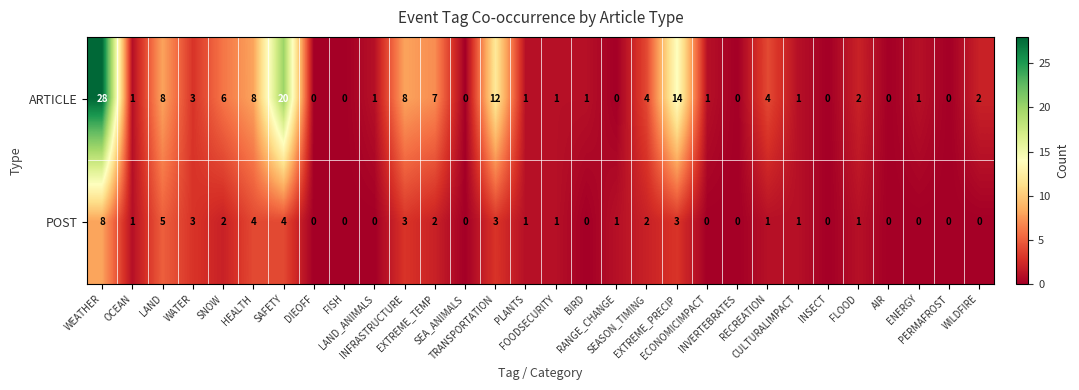

How many categories are shown in the chart?

30